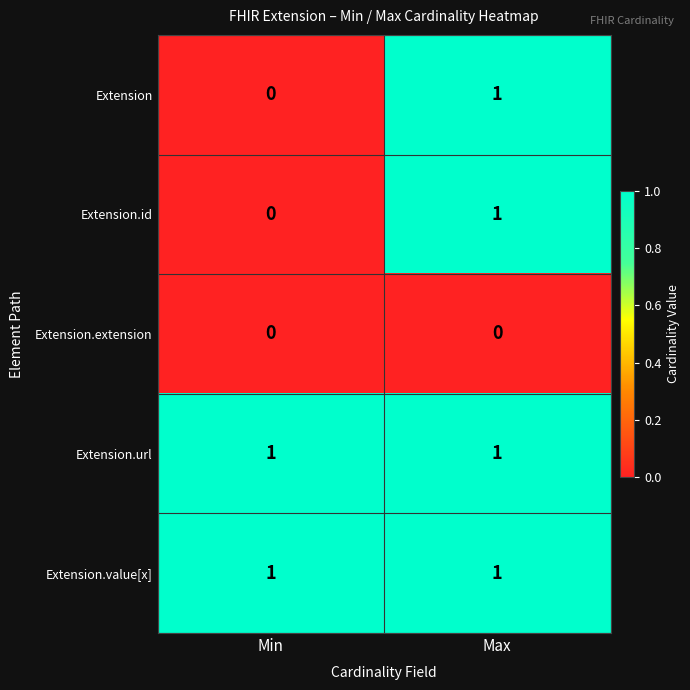

The Extension.url series shows 1 at Max. True or false?

True